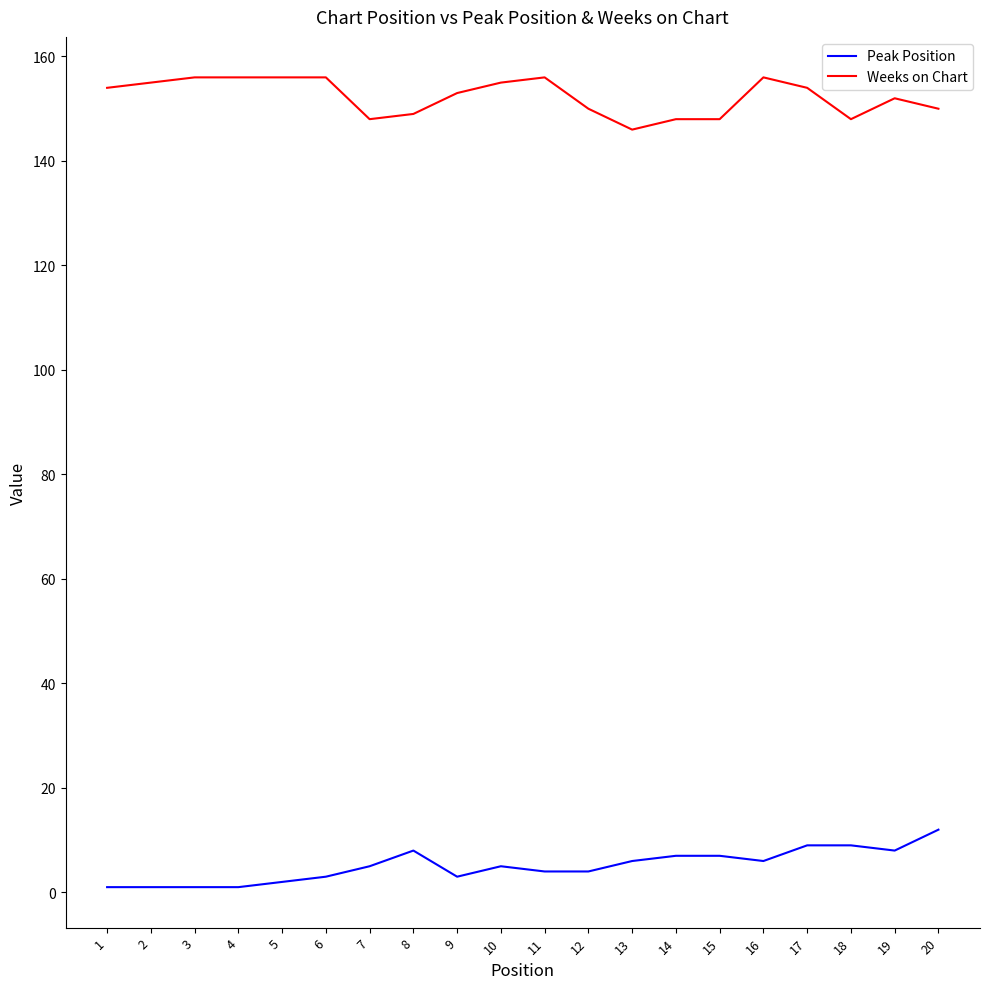

How many categories are shown in the chart?

20